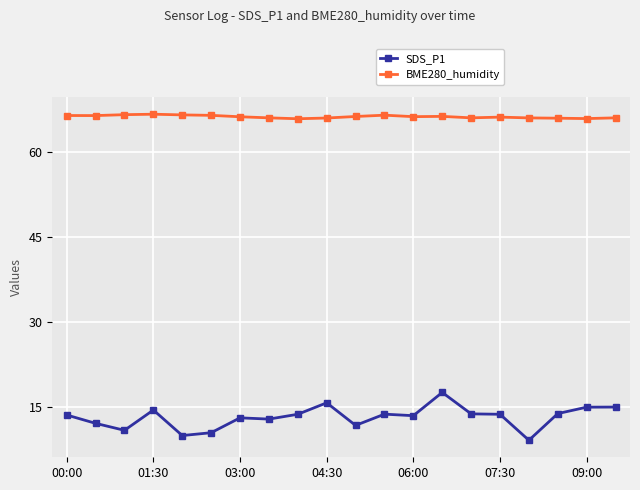

True or false: BME280_humidity has more than 0 interior local peaks.

True